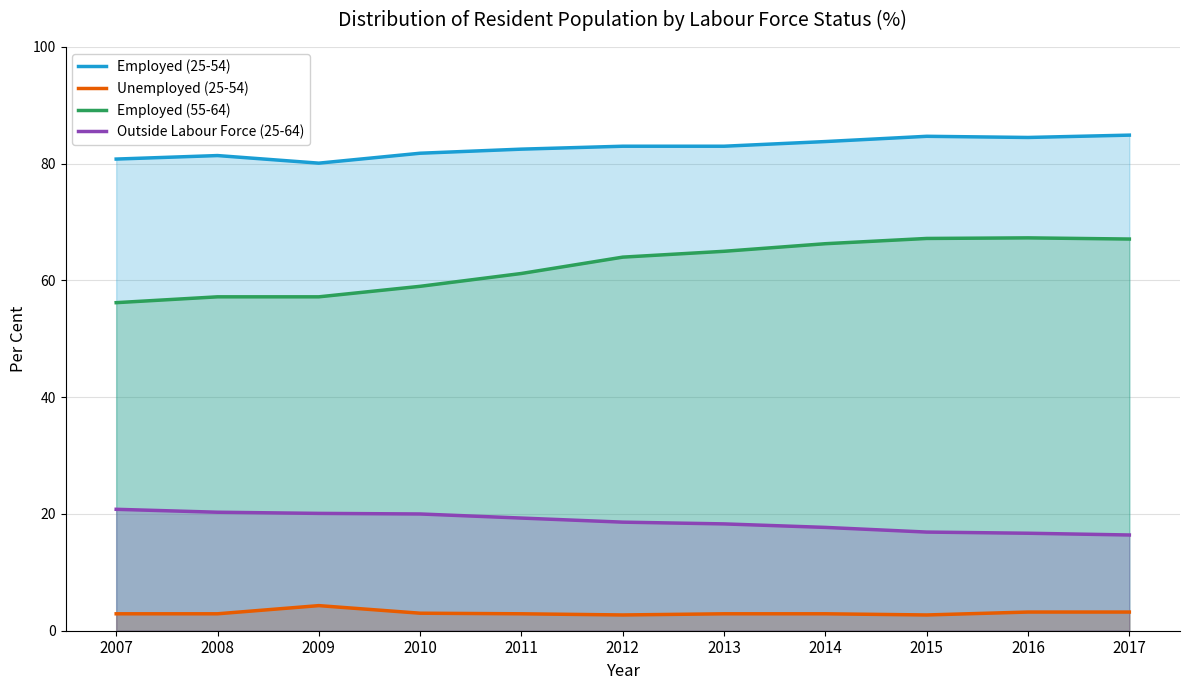

Is it true that Unemployed (25-54) equals 4.9 at 2010?

False